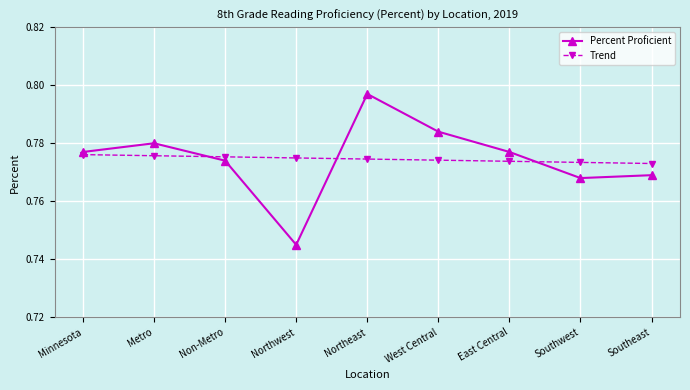

Which category has the highest value across all series?

Northeast